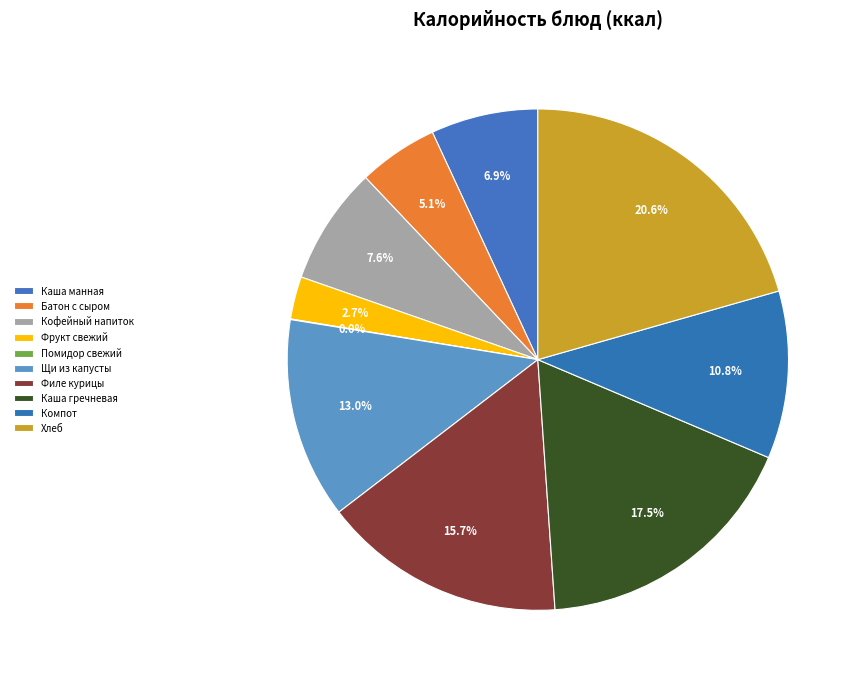

The Кофейный напиток slice represents 8% of the pie. True or false?

True